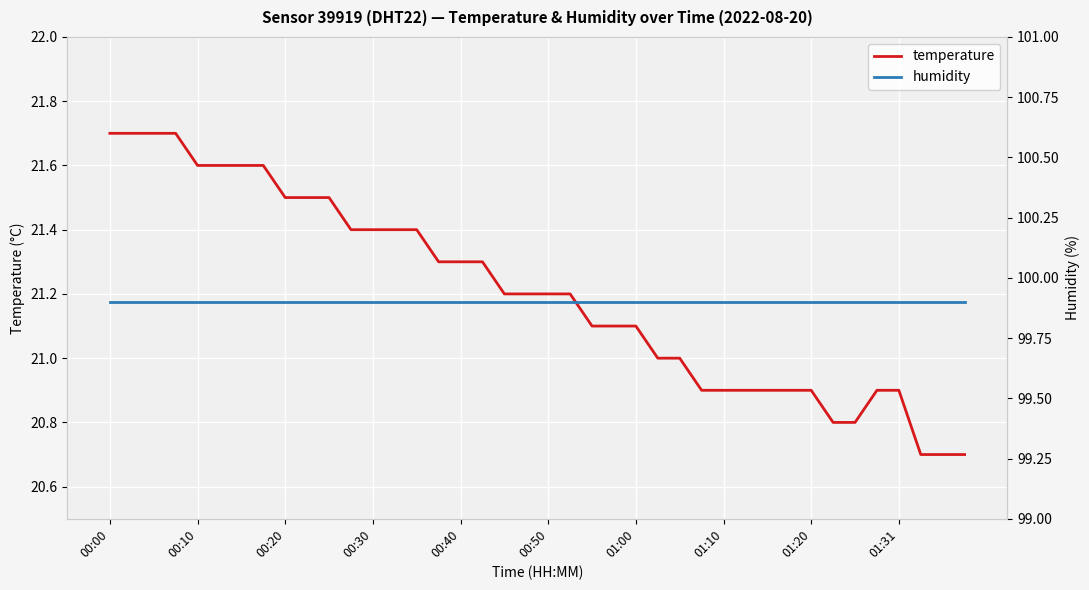

The value of temperature at 10 is 21.5. True or false?

True